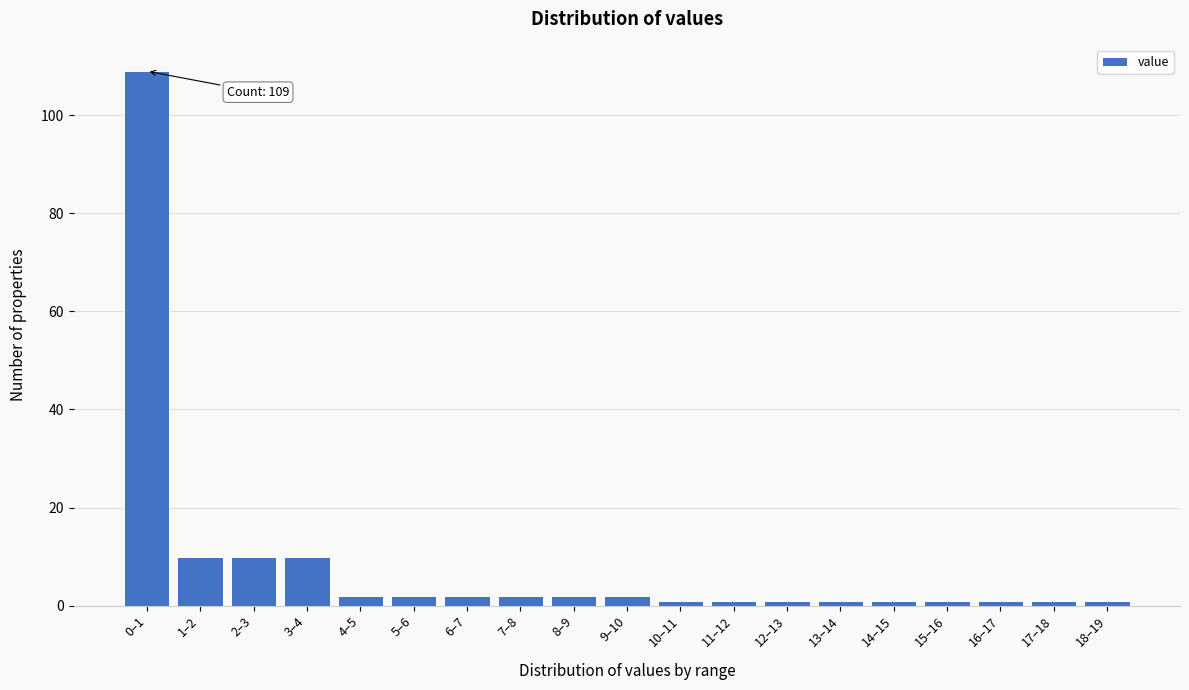

Reading right to left, list all the values displayed in this chart.

18–19=1	17–18=1	16–17=1	15–16=1	14–15=1	13–14=1	12–13=1	11–12=1	10–11=1	9–10=2	8–9=2	7–8=2	6–7=2	5–6=2	4–5=2	3–4=10	2–3=10	1–2=10	0–1=109